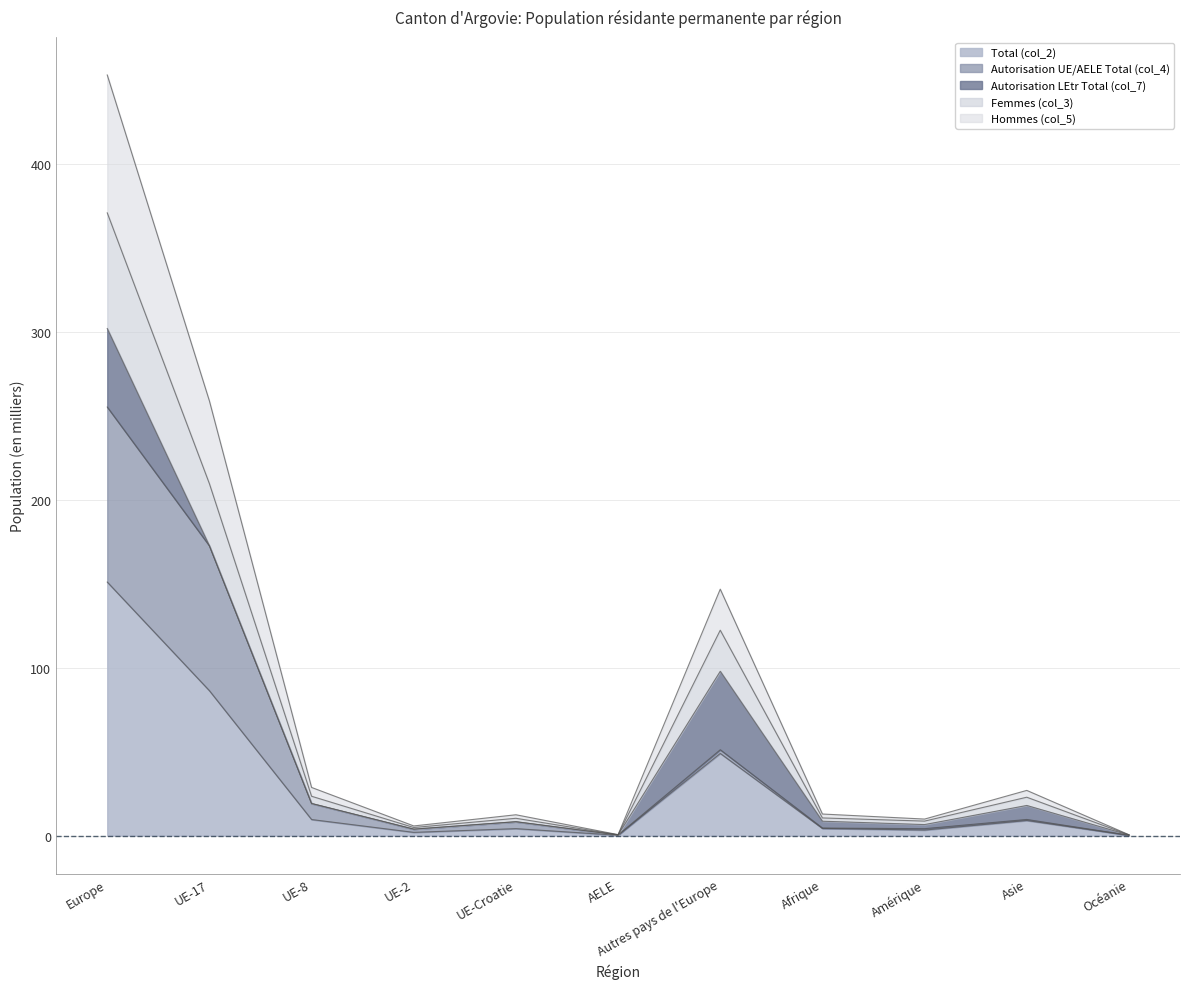

What is the highest value of the Total (col_2) series?

151.0